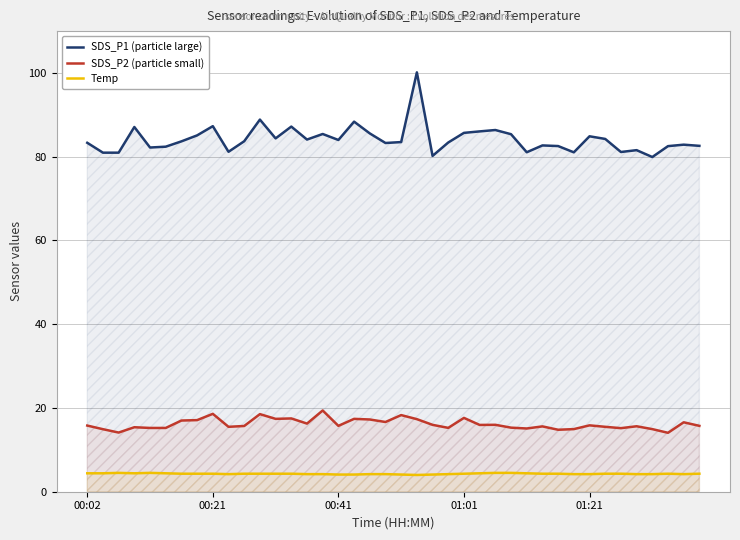

Which series has the widest spread of values?

SDS_P1 (particle large)